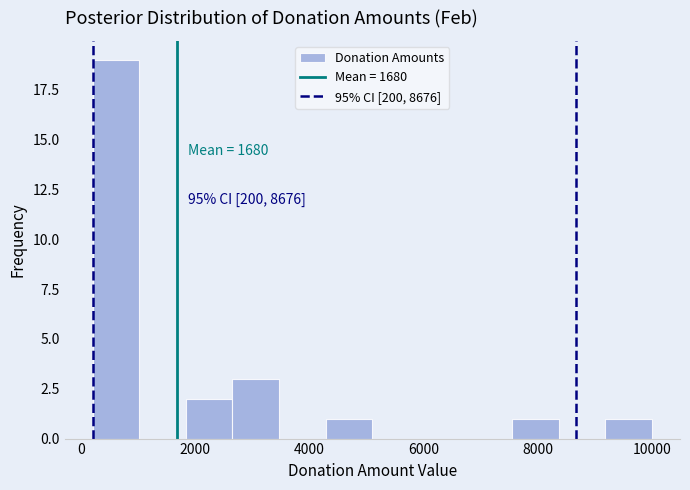

Over which range of the x-axis is the bar tallest?

200 to 1000